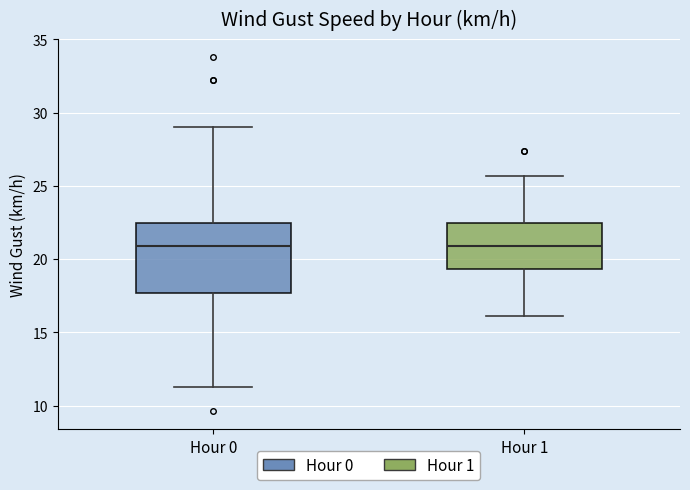

Reading left to right, transcribe this box plot: for each box, give where its median line is, the range the box spans, and where its two whiskers end, as read against the y-axis. The values are not printed on the chart, so give them approximately, as read against the axis.

Hour 0: median 21.0, box 17.5 to 22.5, whiskers 11.5 to 29.0
Hour 1: median 21.0, box 19.5 to 22.5, whiskers 16.0 to 25.5